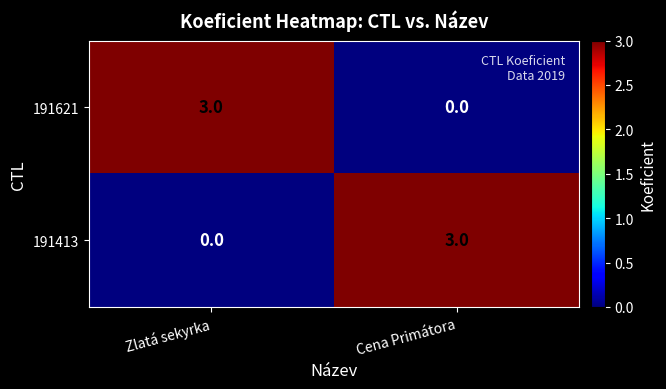

At how many categories does at least one series exceed 1?

2